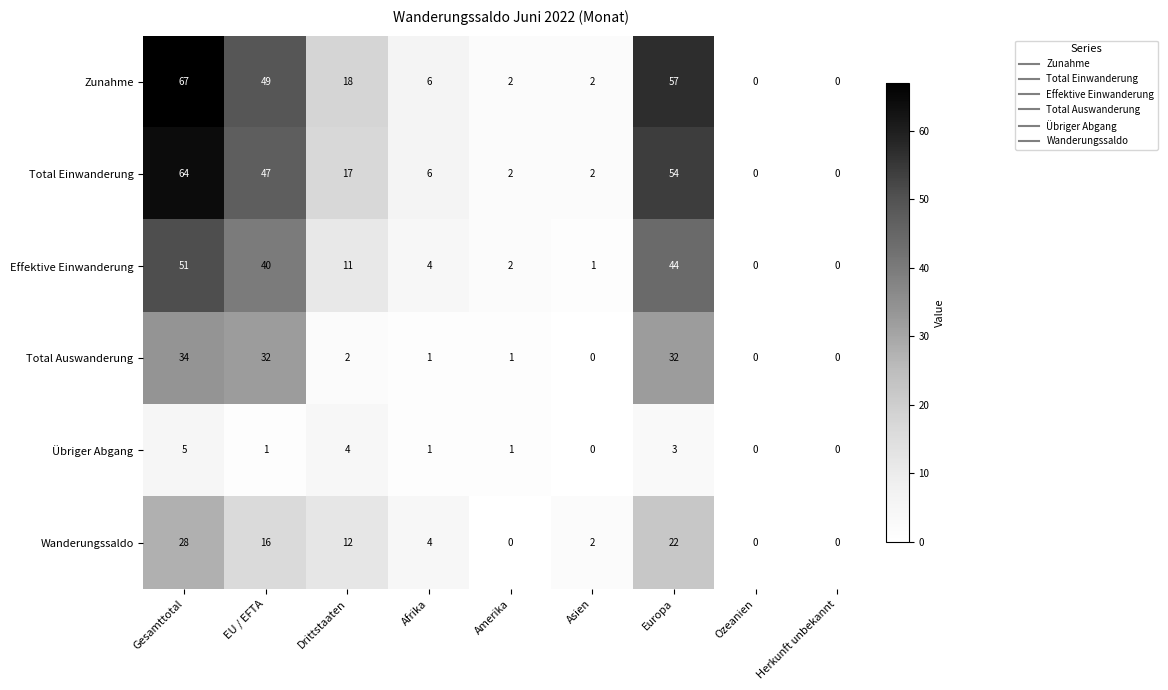

What is the sum of all Wanderungssaldo values?

84